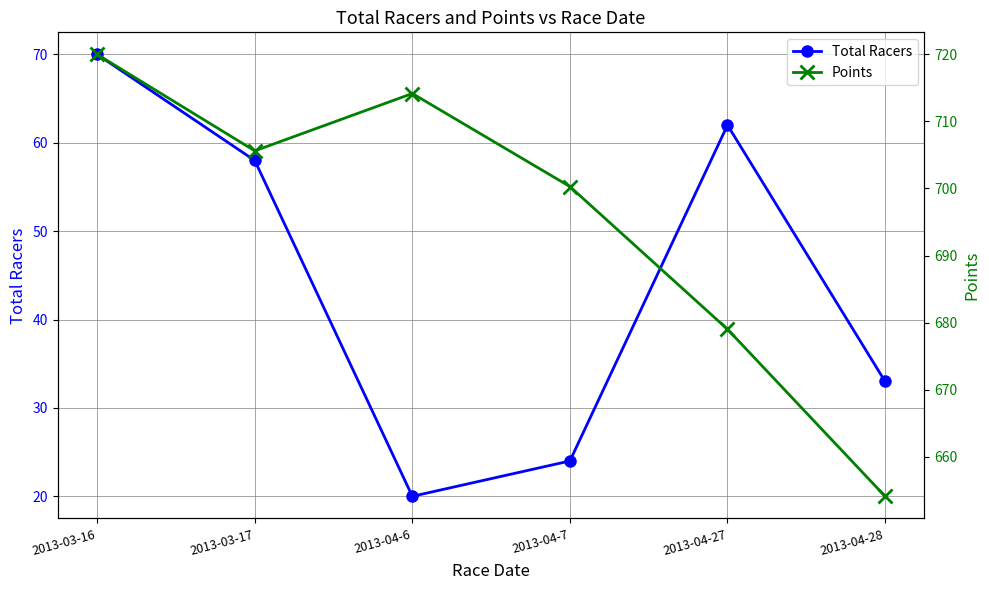

What is the average value of the Total Racers series?

44.5